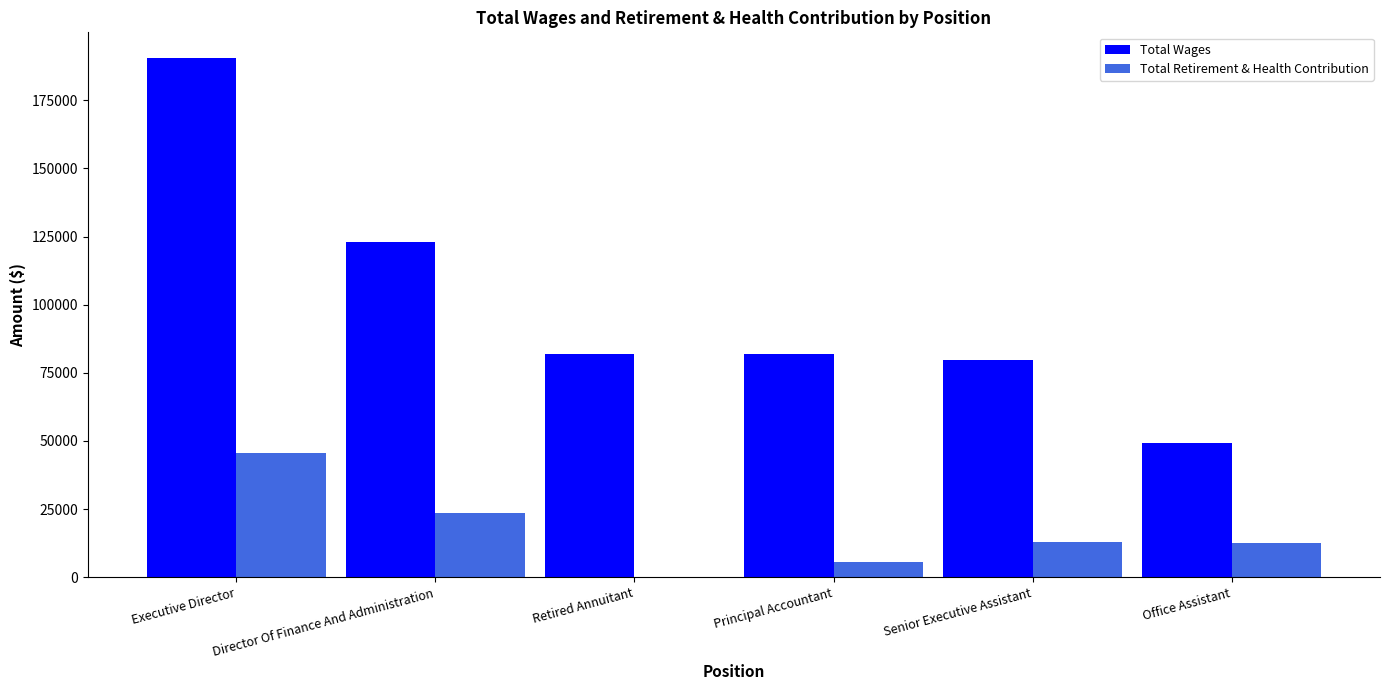

Which series changed the most between Director Of Finance And Administration and Senior Executive Assistant?

Total Wages